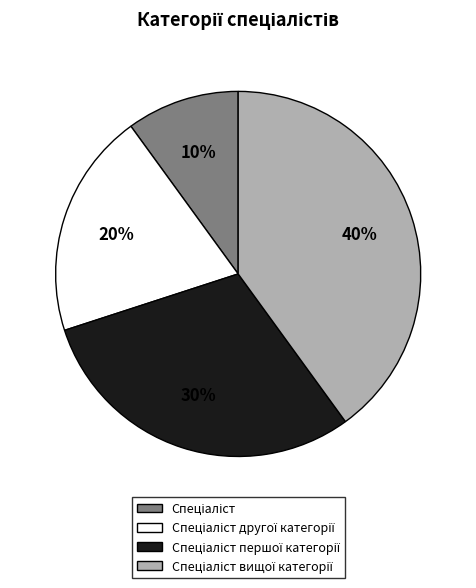

Does any single category account for the majority?

No